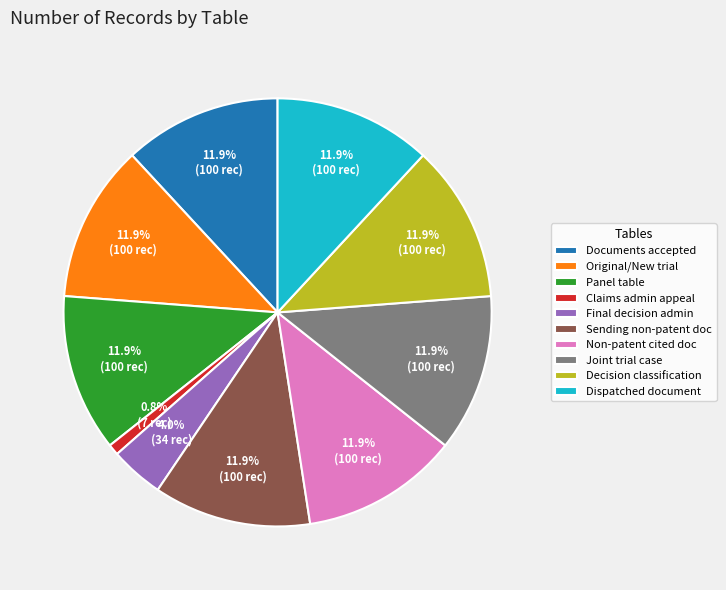

What is the ratio of the value at Sending non-patent doc to the value at Panel table?

1.0